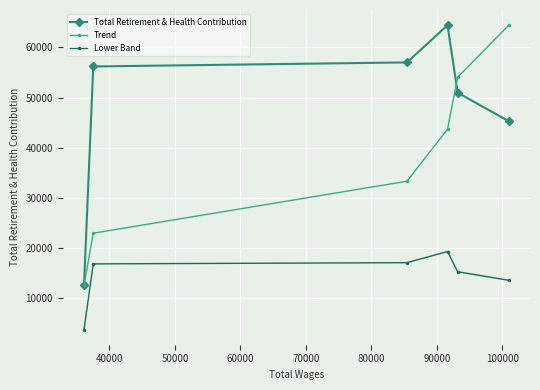

What is the smallest value displayed?

3784.8